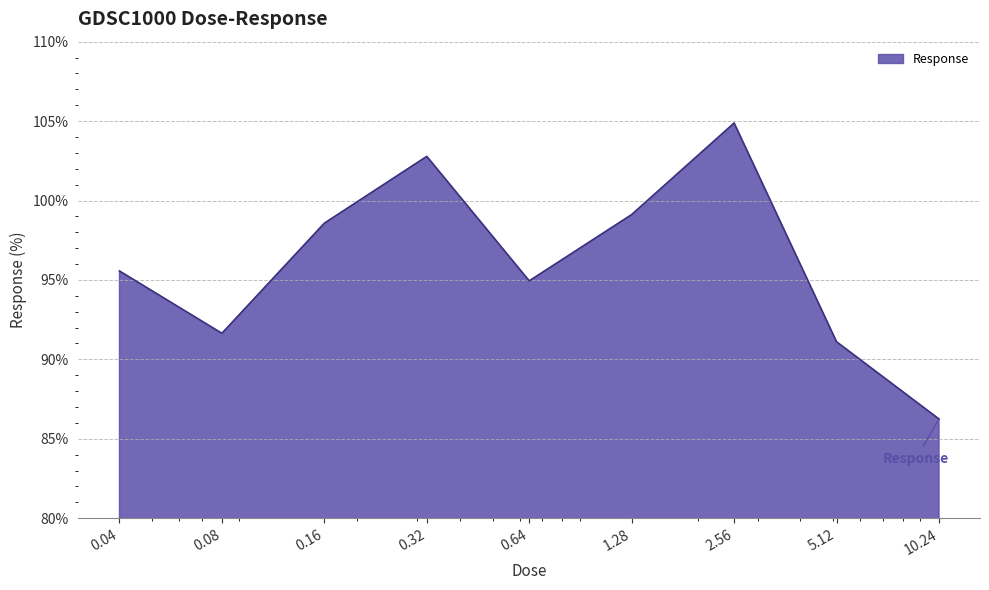

Reading left to right, what are all the values shown in this chart?

95.6	91.6	98.6	102.8	94.9	99.1	104.9	91.1	86.2